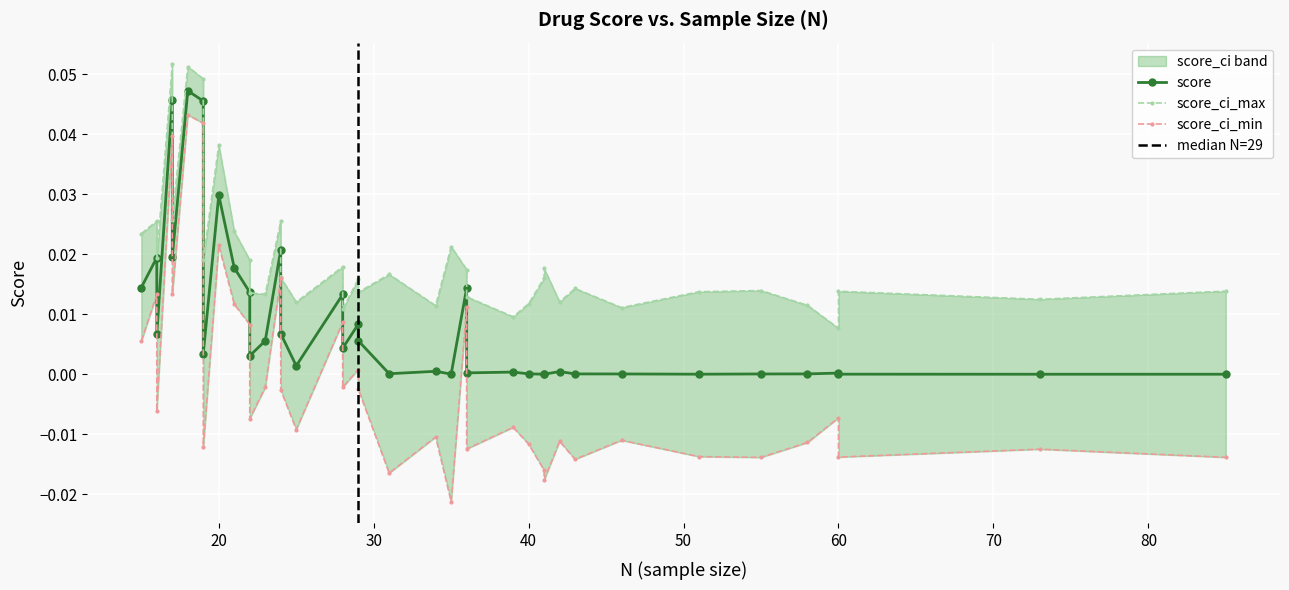

What is the total value across all series at 16?

0.1